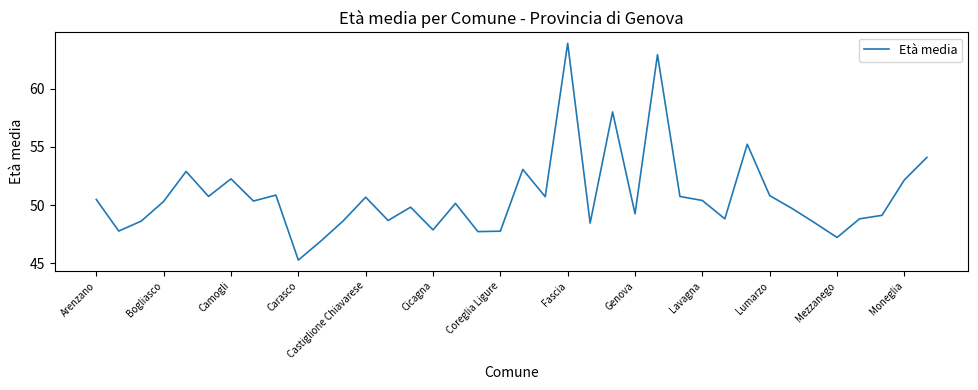

What is the smallest value displayed?

45.3